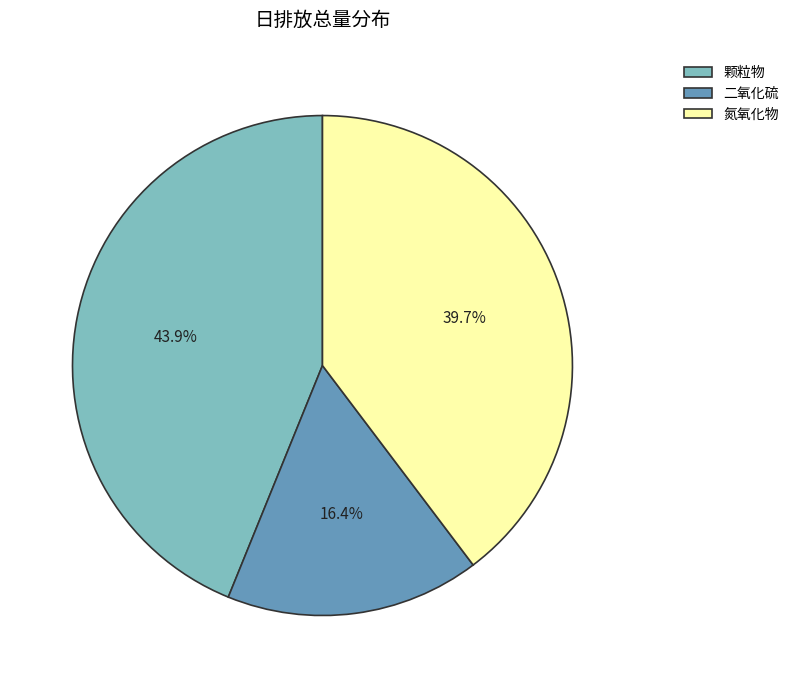

How much of the chart is everything except 氮氧化物?

60.3%